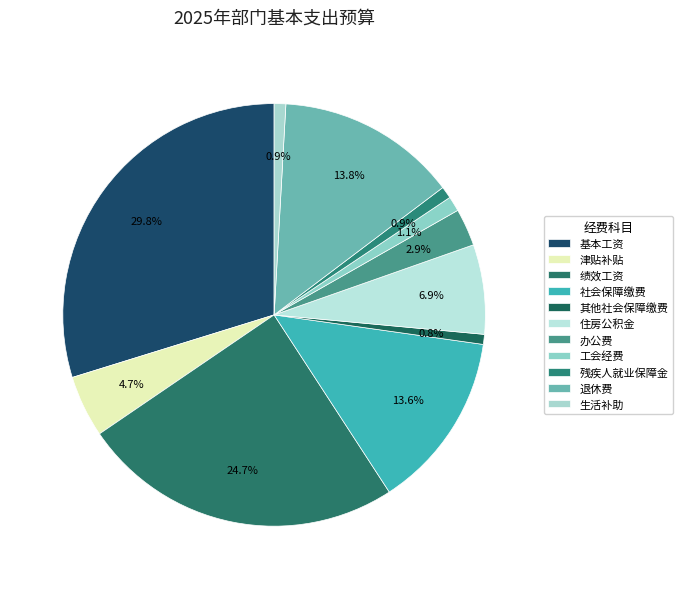

What portion of the pie excludes 办公费?

97.1%